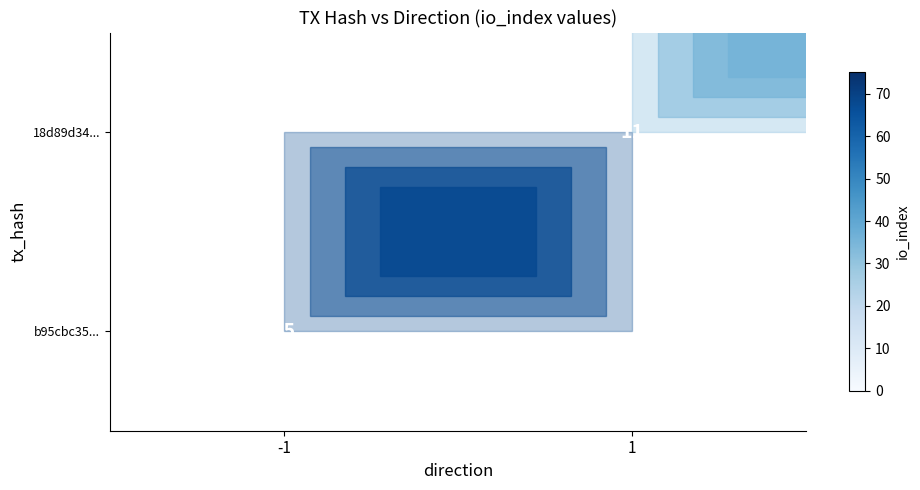

True or false: b95cbc35... has a value of 16 at -1.

False